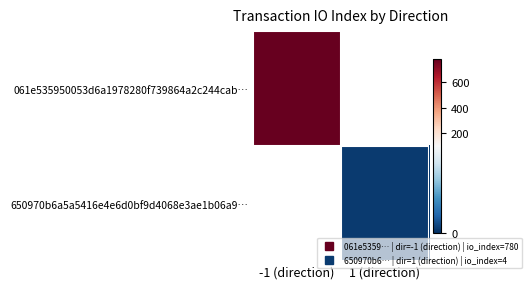

The value of 061e535950053d6a1978280f739864a2c244cab… at -1 (direction) is 780.0. True or false?

True